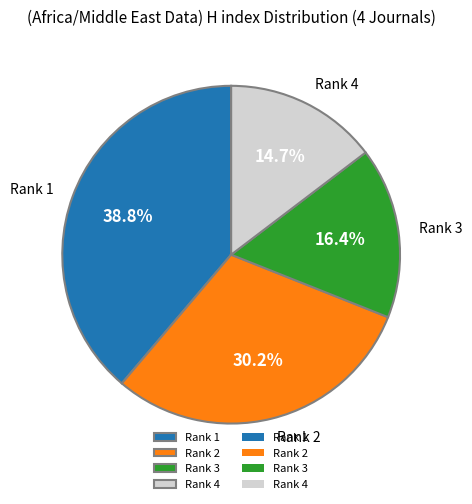

What is the total percentage of Rank 4 and Rank 1?

53.4%